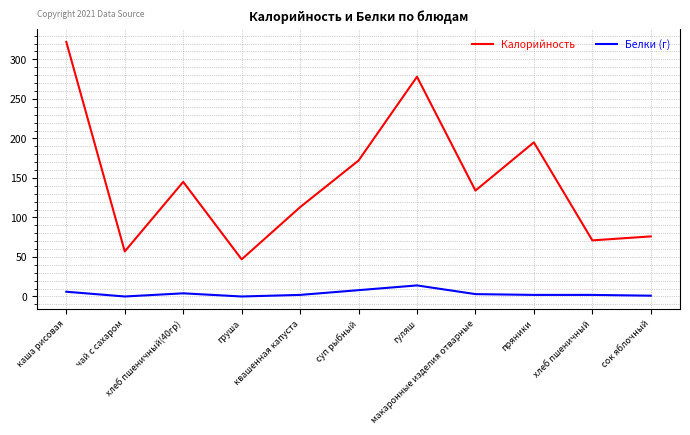

Which series has the largest total across all categories?

Калорийность